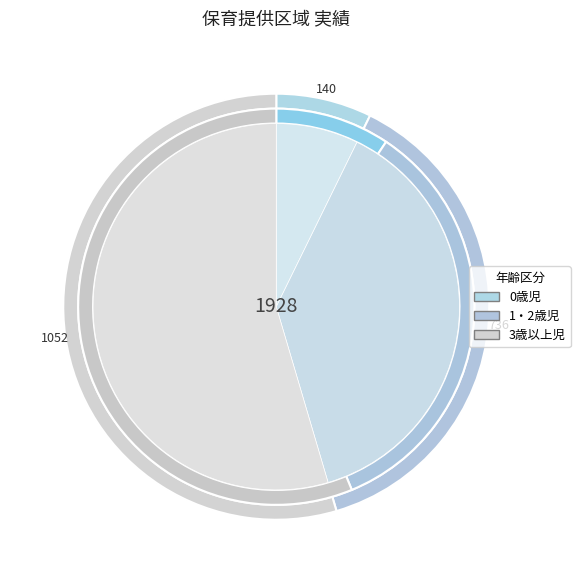

What is the smallest slice in the pie chart?

0歳児